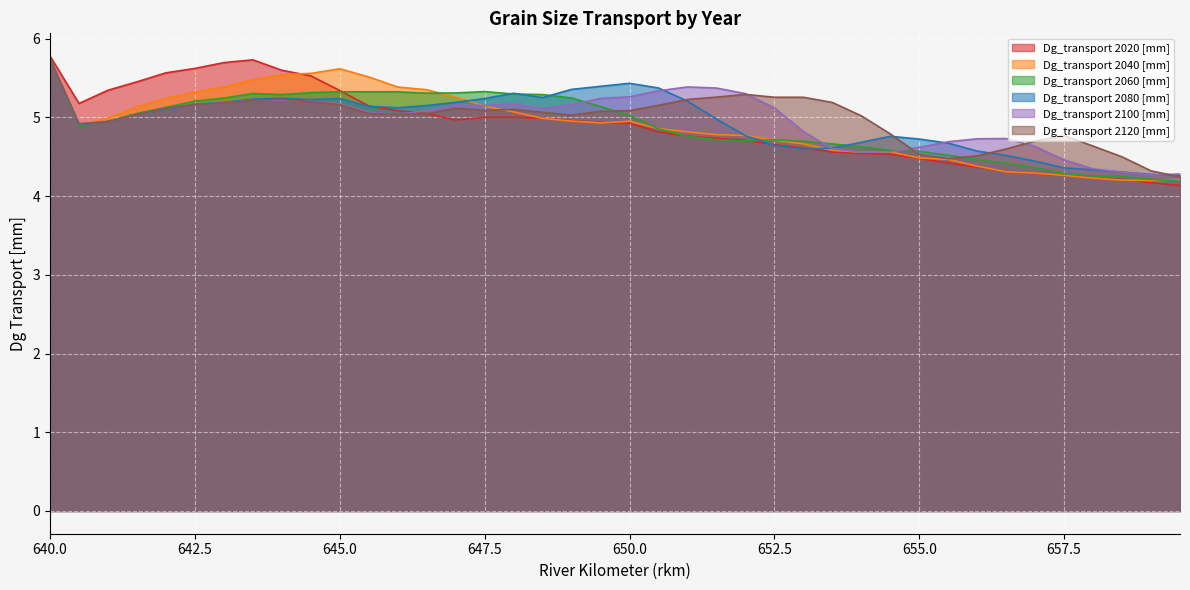

The value of Dg_transport 2040 [mm] at 658.5 is 4.2. True or false?

True